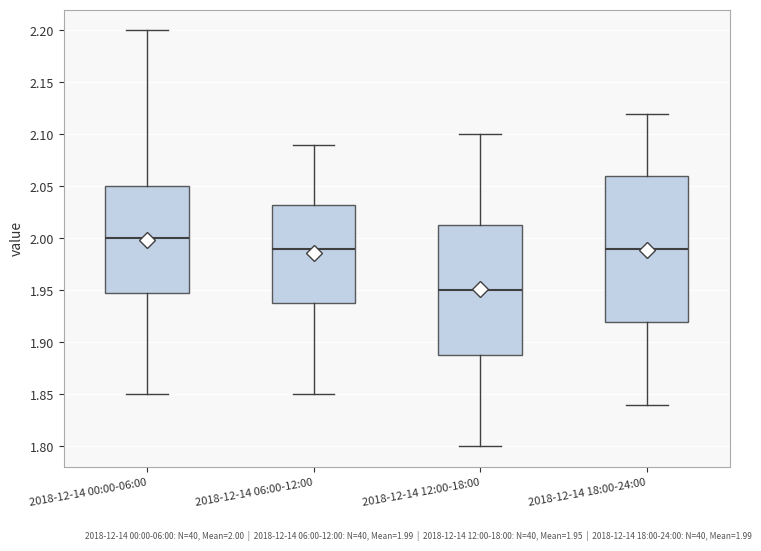

Which box has the lowest median line?

2018-12-14 12:00-18:00